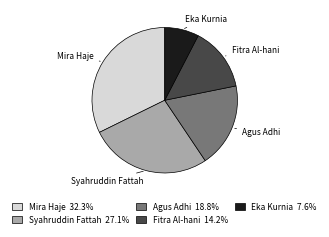

Do Syahruddin Fattah and Eka Kurnia together represent more than half of the pie?

No